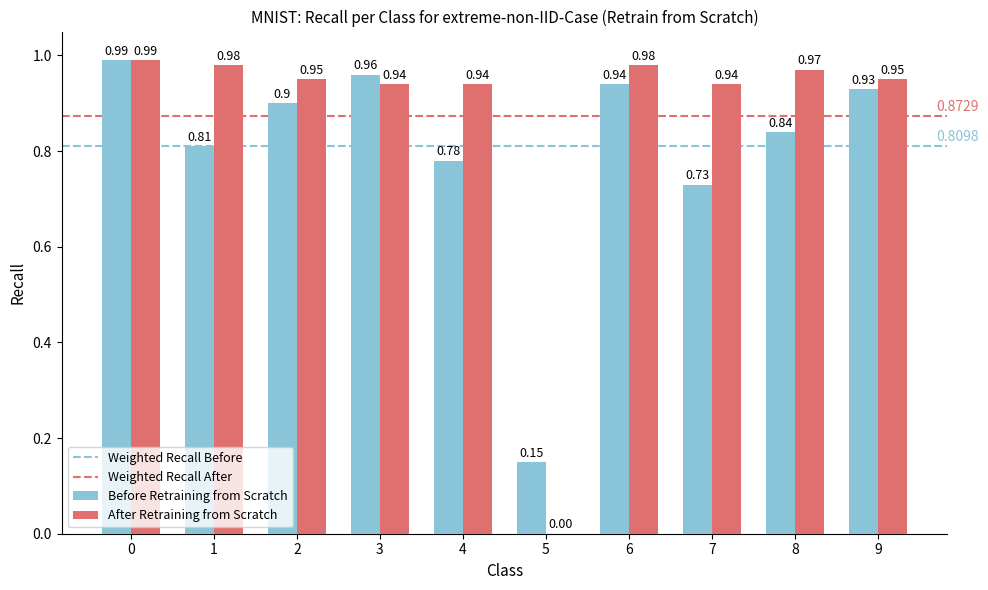

Which series has the largest total across all categories?

After Retraining from Scratch